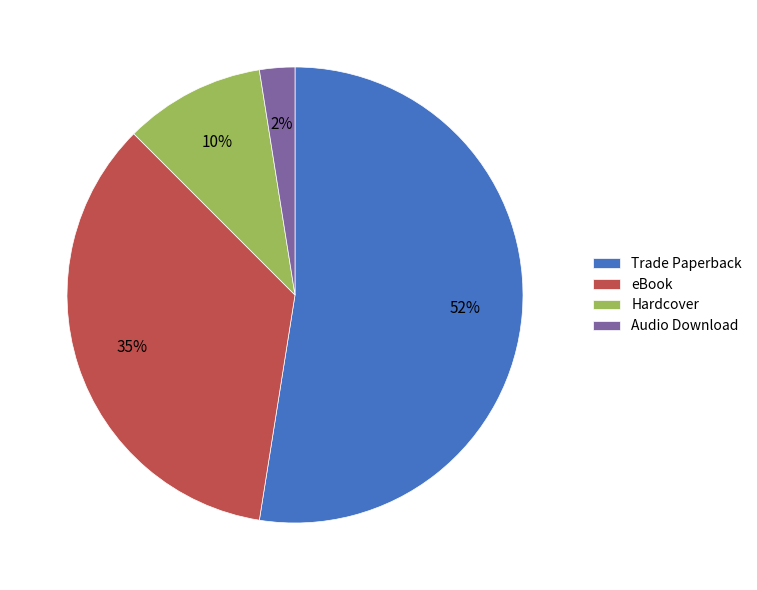

What is the majority slice?

Trade Paperback